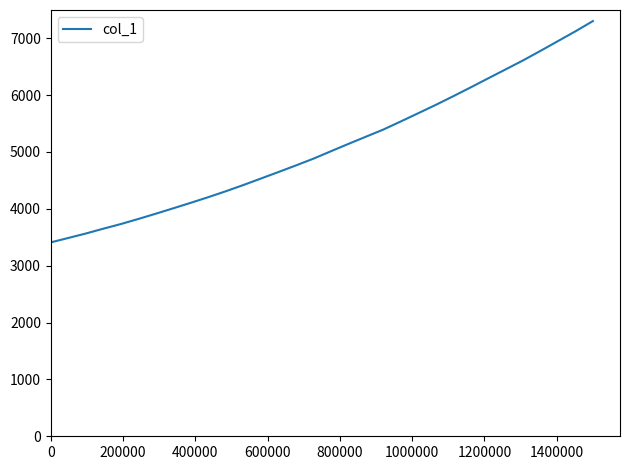

What is the smallest value displayed?

3408.8